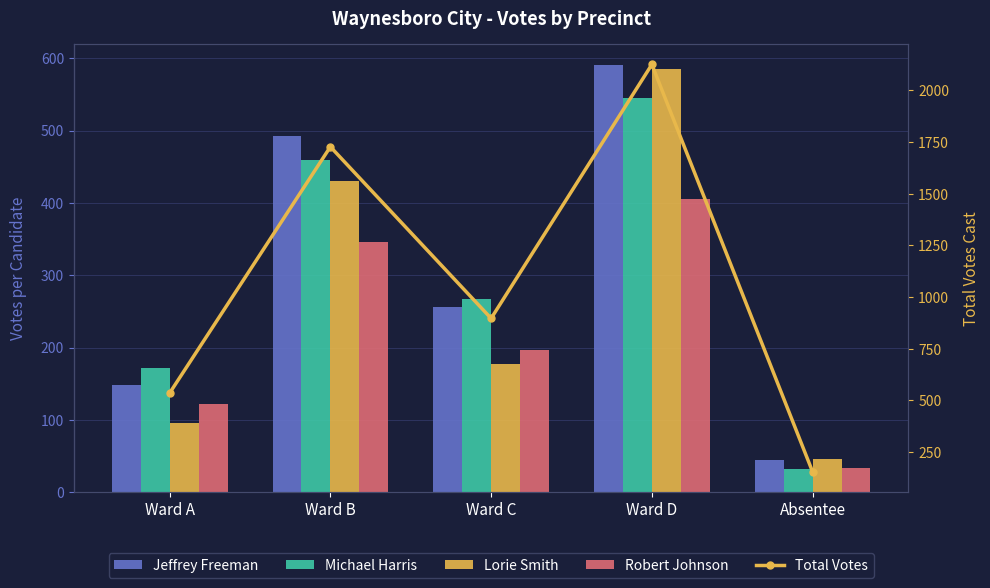

Which has a higher value, Ward D or Ward C?

Ward D